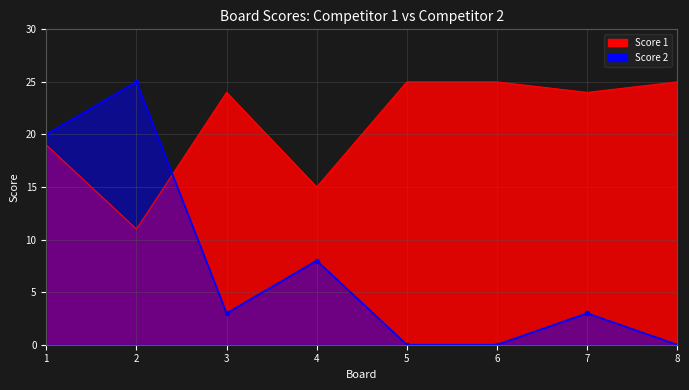

After their last crossing, which series has the higher values: Score 2 or Score 1?

Score 1